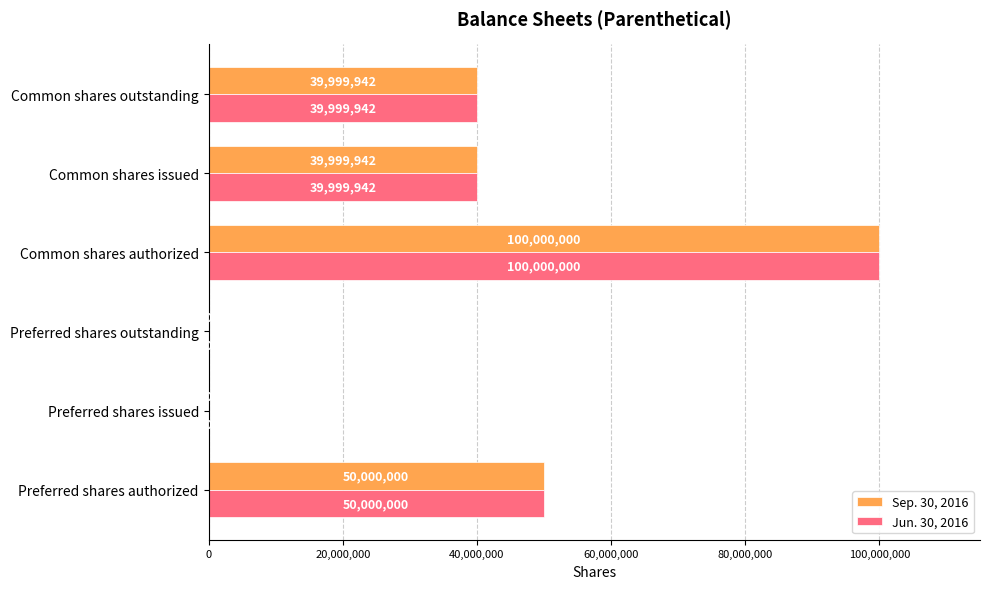

How many Sep. 30, 2016 values are between 0 and 50000000?

5